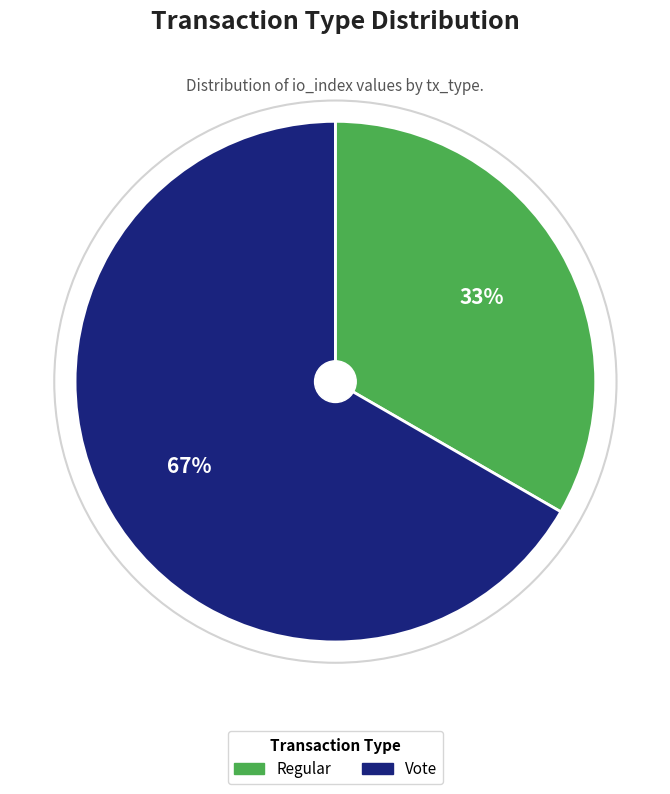

What is the majority slice?

Vote